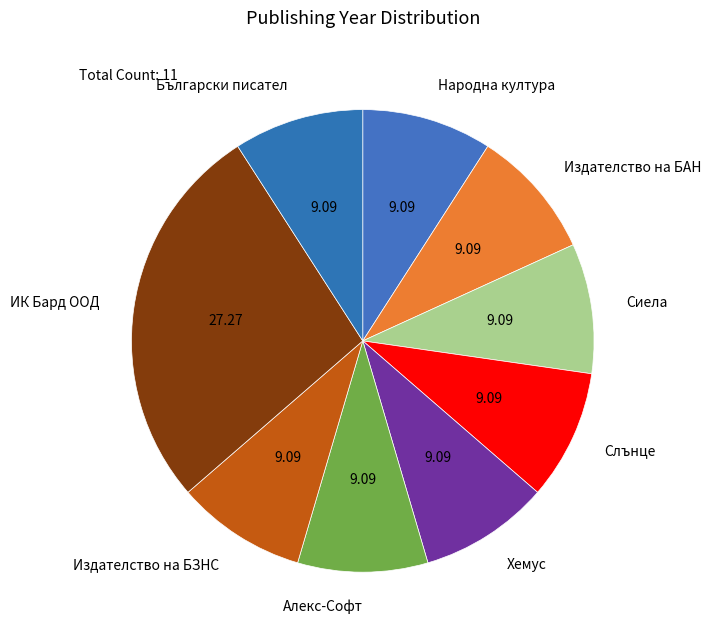

What is the largest slice in the pie chart?

ИК Бард ООД